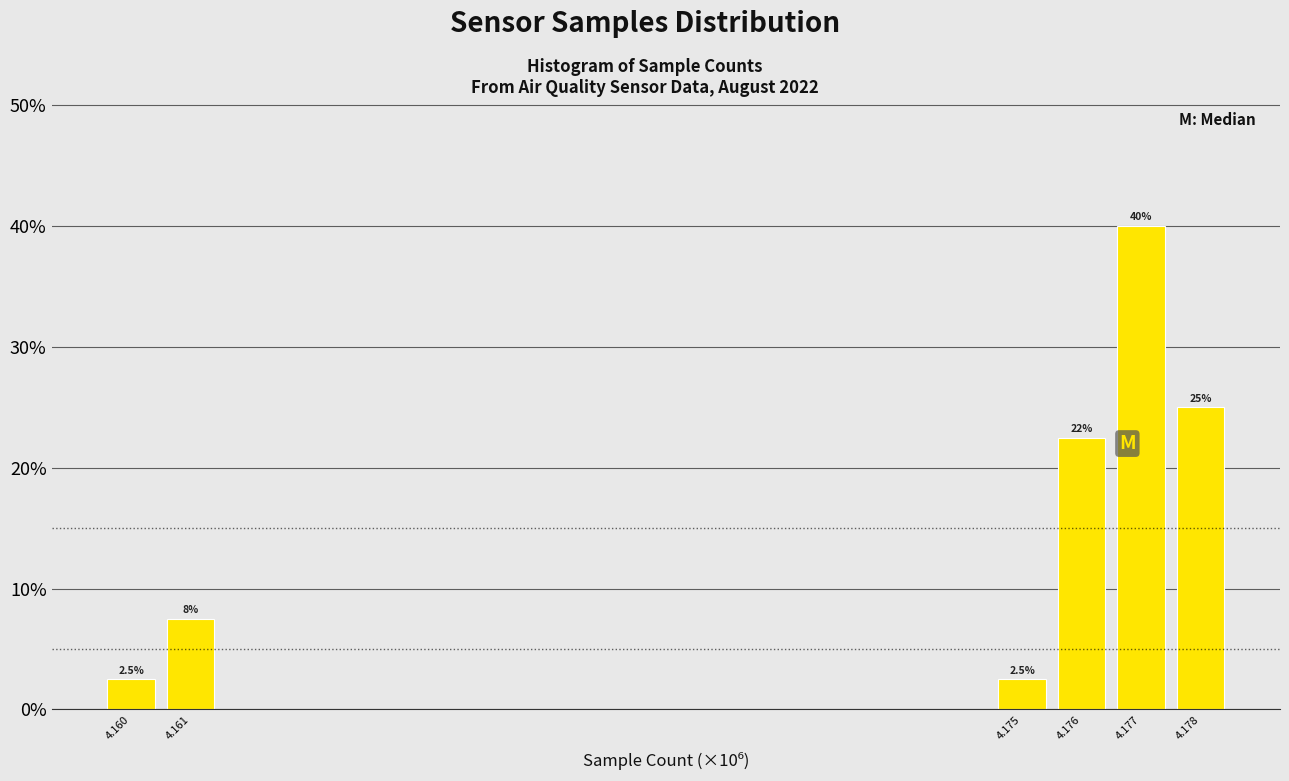

Reading left to right, transcribe all the data shown in this chart.

2.5	7.5	2.5	22.5	40.0	25.0